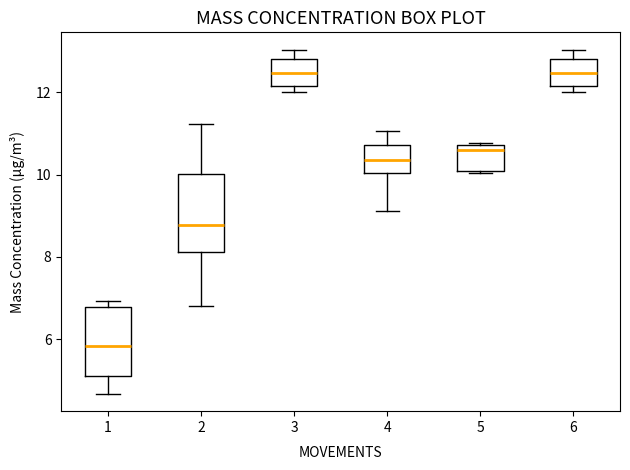

Reading left to right, read every box against the y-axis: the position of its median line, the range the box covers, and the ends of its whiskers. The values are not printed on the chart, so give them approximately, as read against the axis.

1: median 5.8, box 5.2 to 6.8, whiskers 4.6 to 7.0
2: median 8.8, box 8.2 to 10.0, whiskers 6.8 to 11.2
3: median 12.4, box 12.2 to 12.8, whiskers 12.0 to 13.0
4: median 10.4, box 10.0 to 10.8, whiskers 9.2 to 11.0
5: median 10.6, box 10.2 to 10.8, whiskers 10.0 to 10.8
6: median 12.4, box 12.2 to 12.8, whiskers 12.0 to 13.0